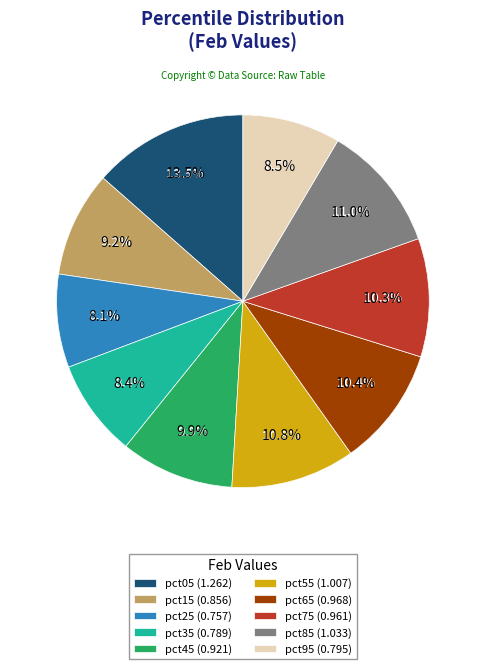

Is there any slice that represents more than half of the pie?

No